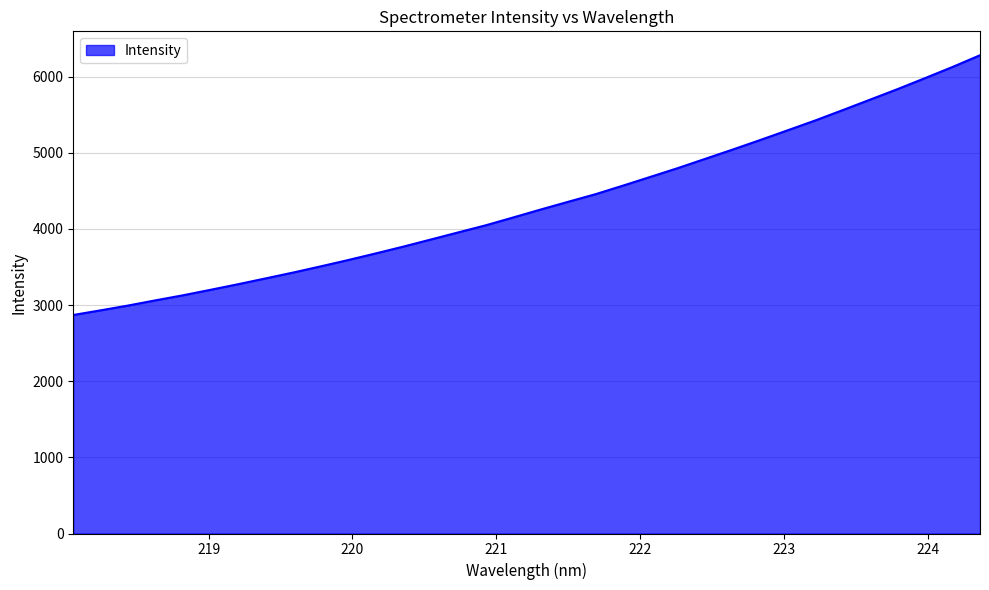

How many categories are shown in the chart?

34